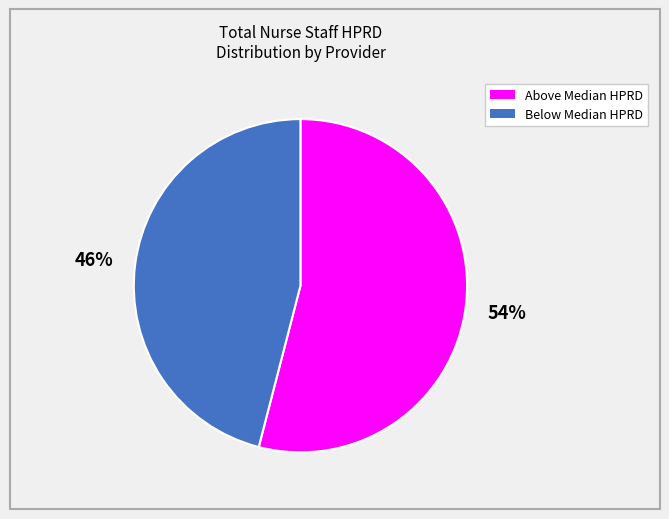

To the nearest percent, what is the average slice percentage?

50%